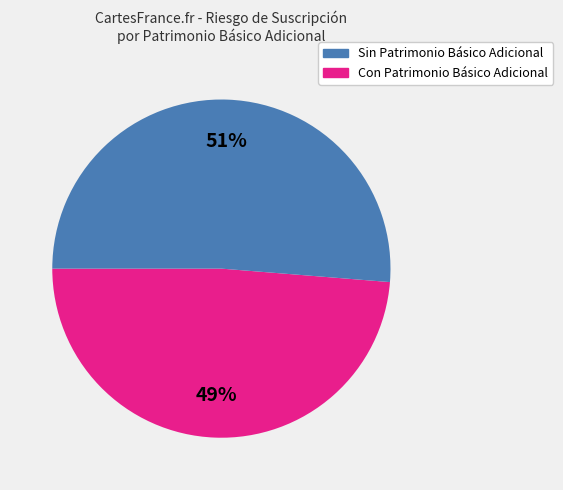

To the nearest percent, what is the average slice percentage?

50%